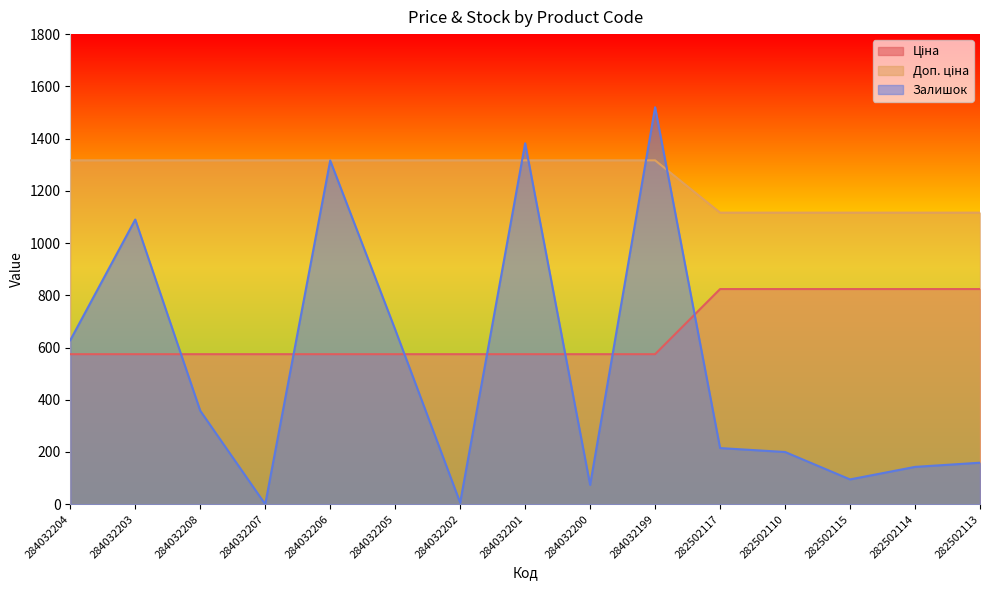

True or false: Залишок has a value of 19.6 at 282502115.

False